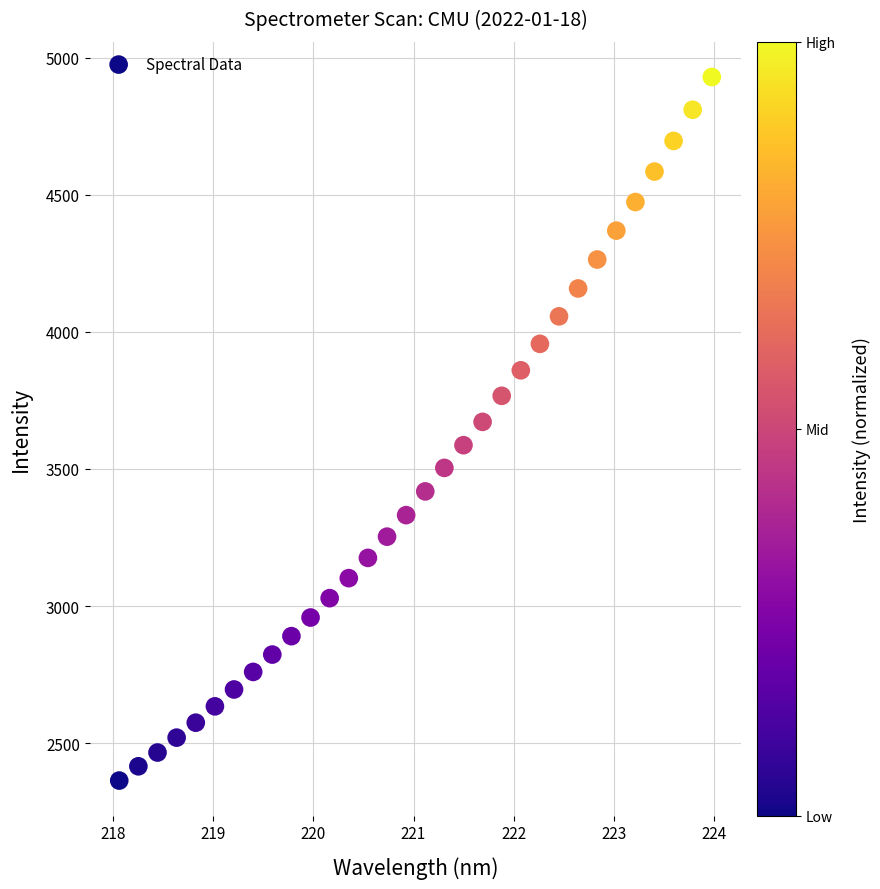

What is the range of Y values (max minus min)?

2565.3